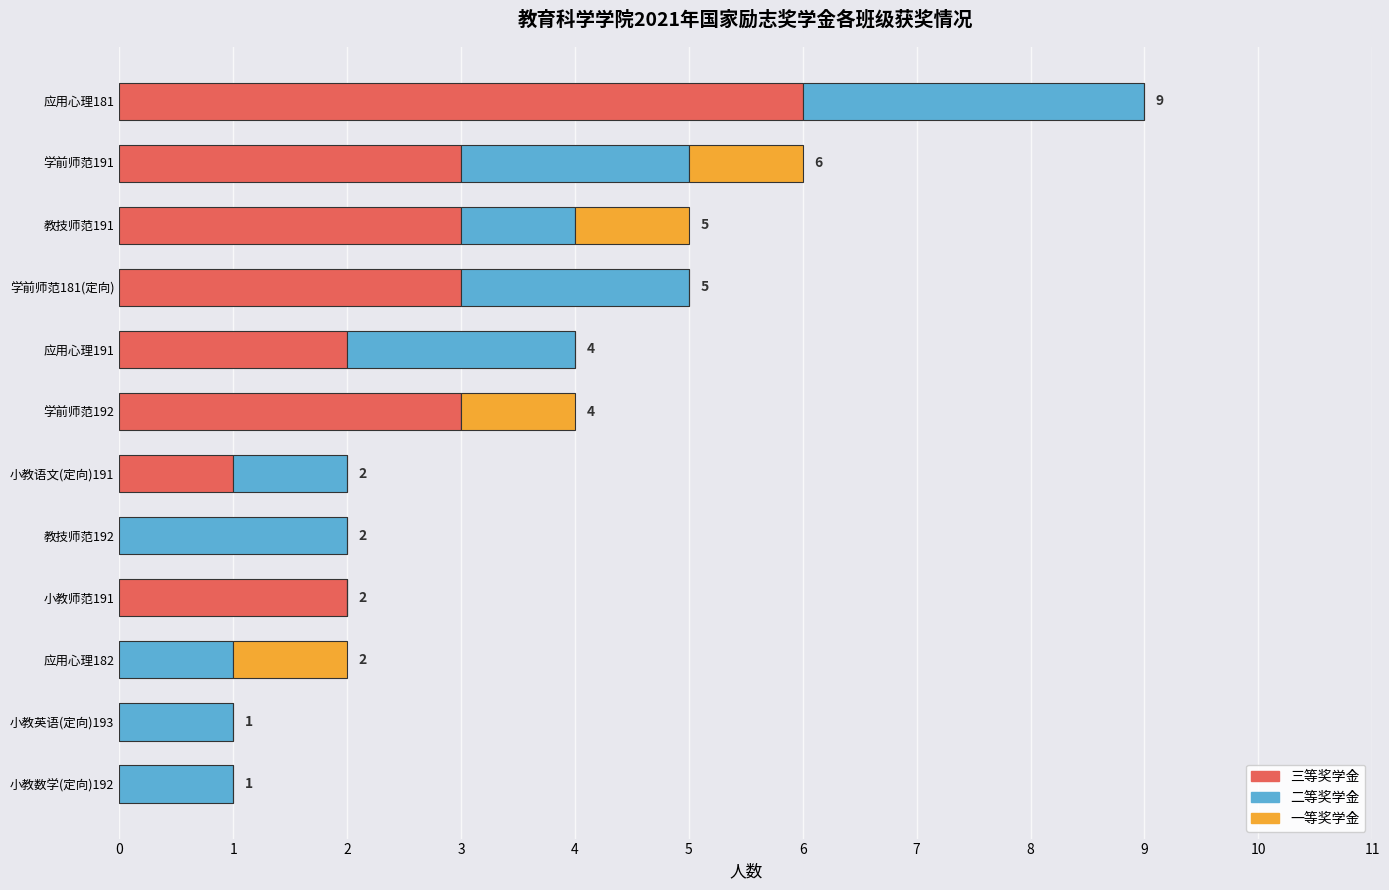

At which category is the sum across all series the highest?

应用心理181